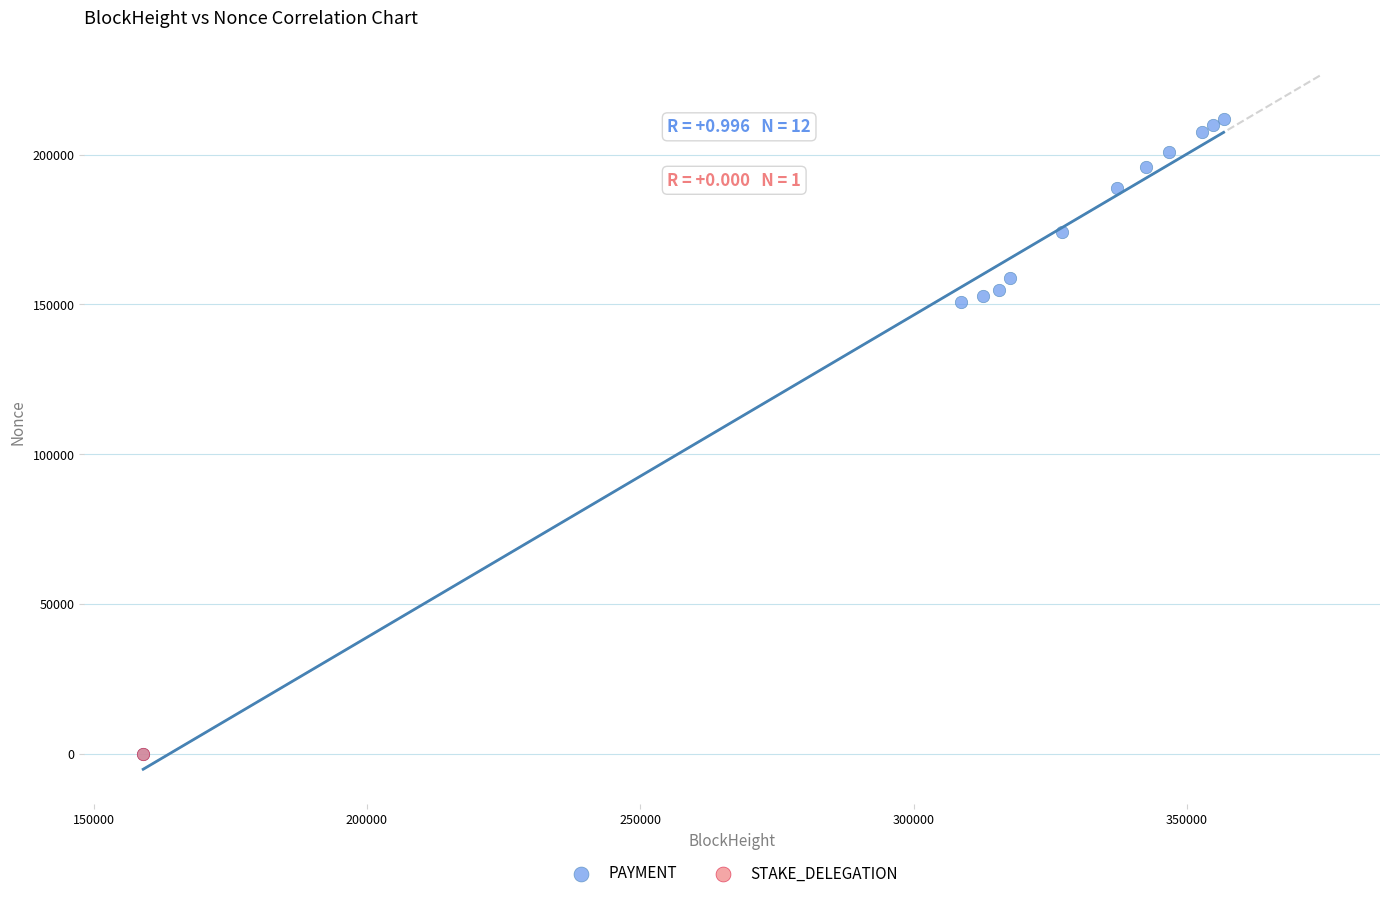

What are all the series names shown in the legend?

PAYMENT, STAKE_DELEGATION